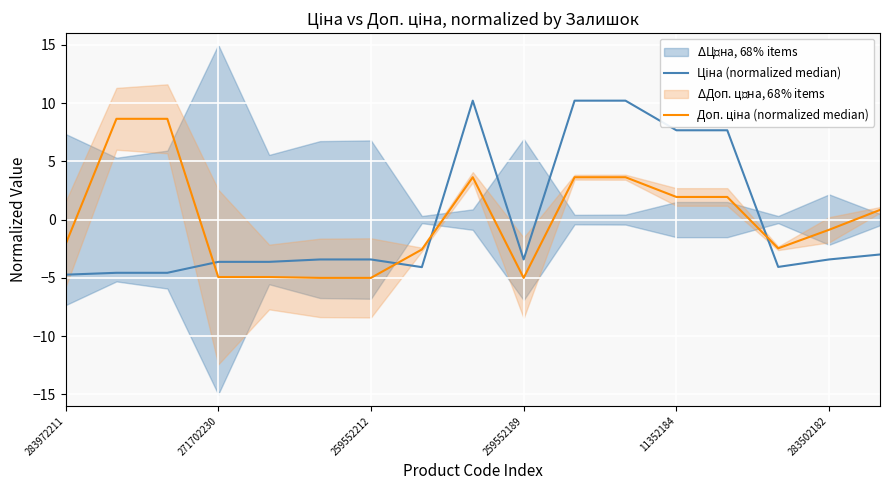

Rank the categories by Ціна (normalized median) value from lowest to highest.

283972211, 271702230, 259552212, 7, 14, 259552189, 11352184, 283502182, 6, 9, 15, 16, 12, 13, 8, 10, 11